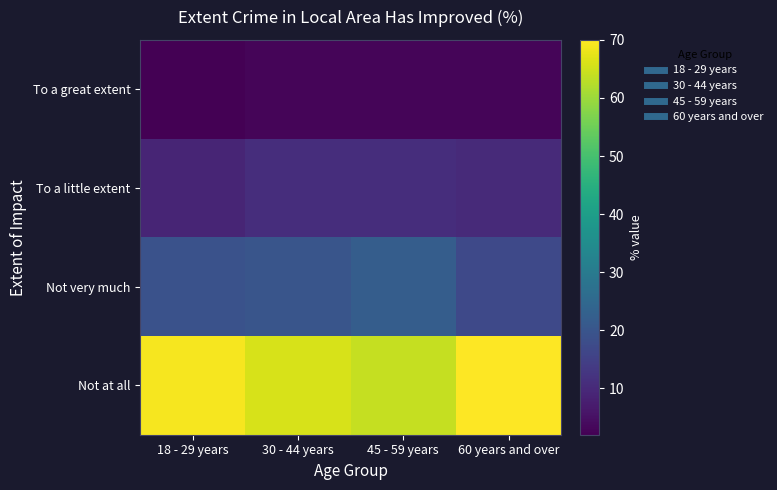

What is the difference between the highest and lowest values at 18 - 29 years?

67